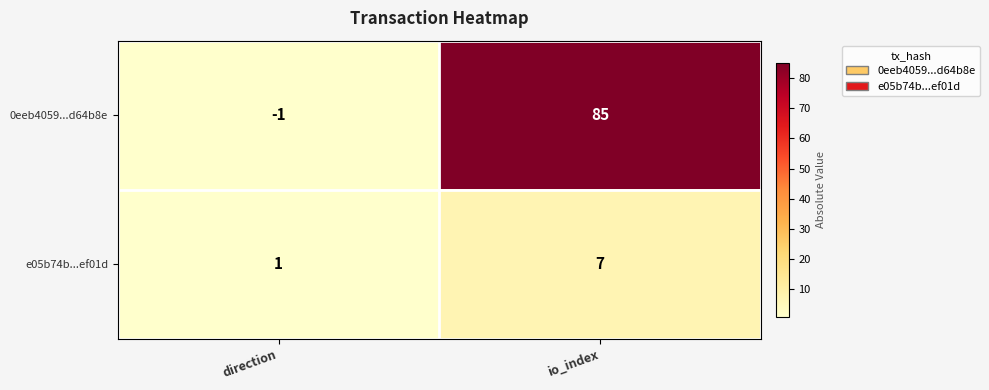

Which category has the highest value across all series?

io_index